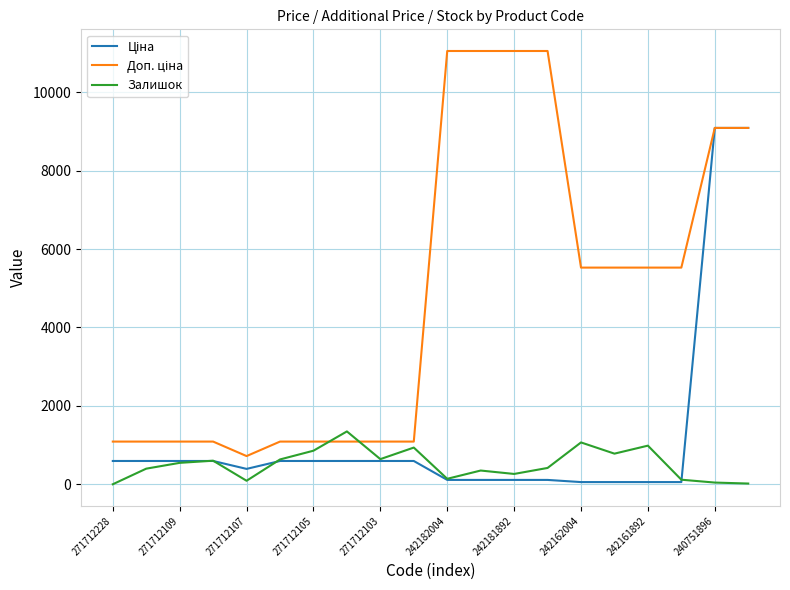

What is the maximum value for Залишок?

1348.0